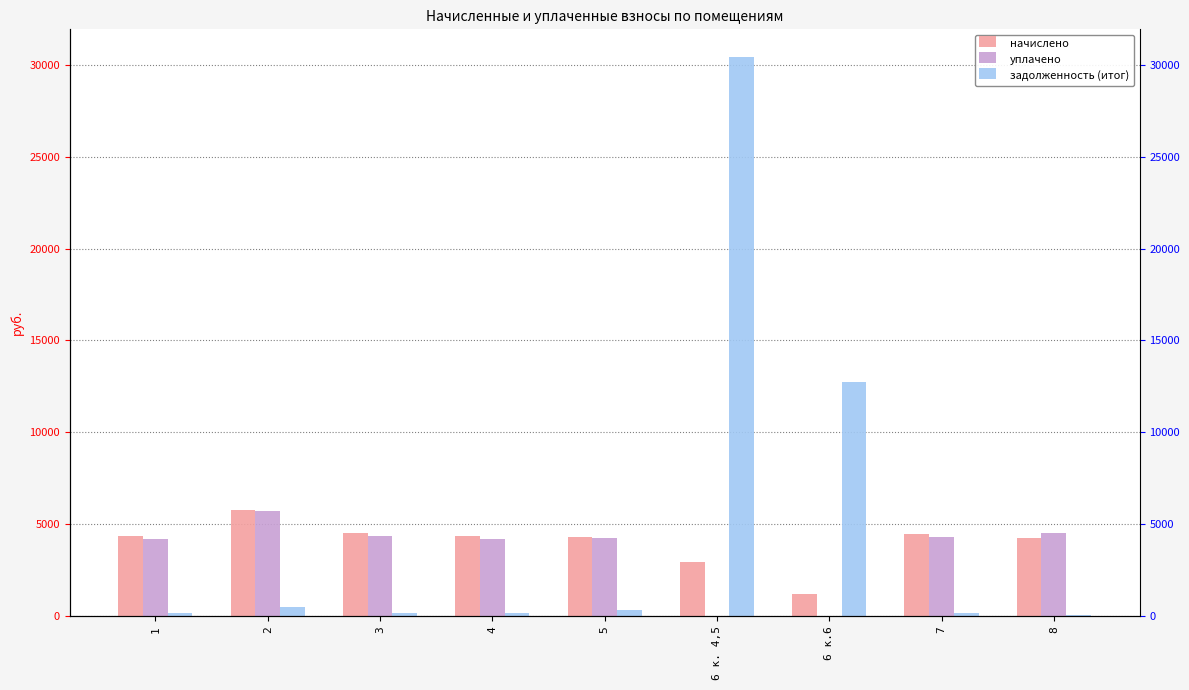

How many bars are there in total?

27